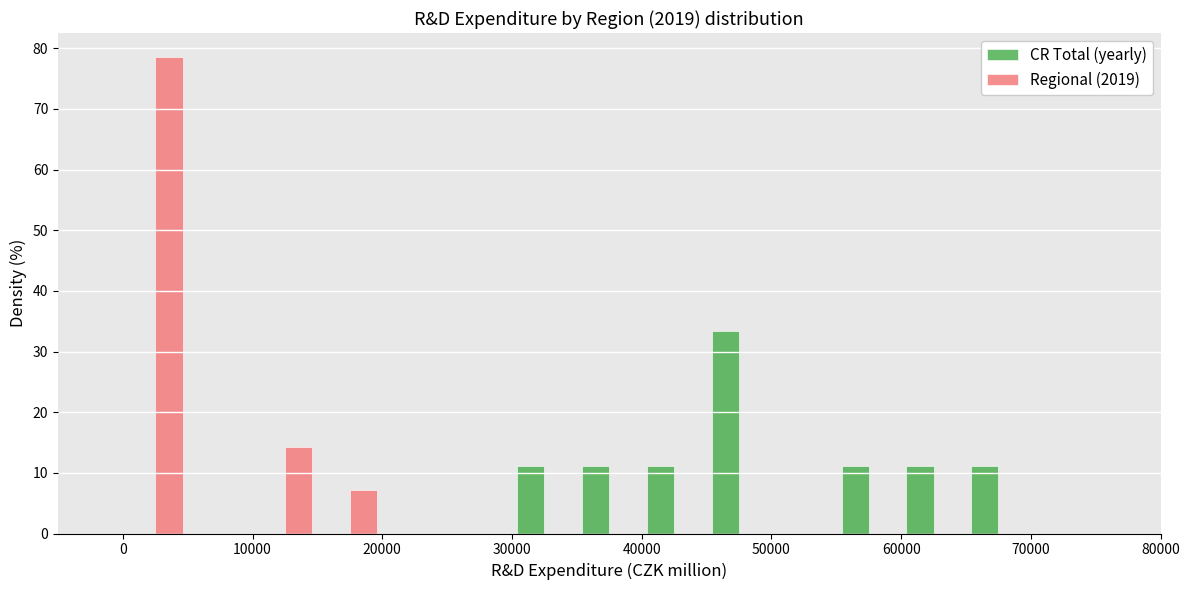

In the Regional (2019) series, which range on the x-axis has the tallest bar?

0 to 5000